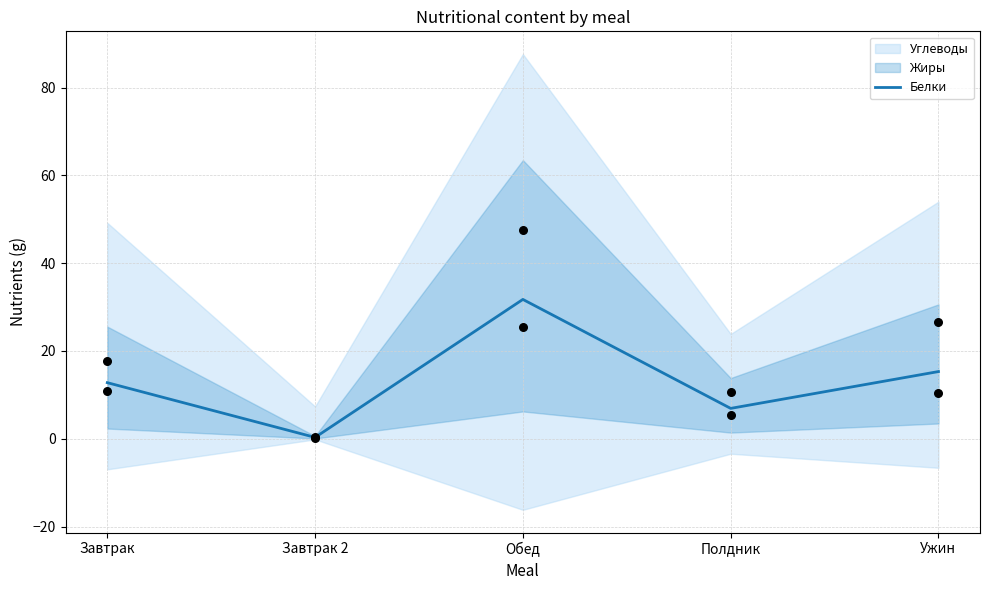

What is the change in value from Завтрак to Завтрак 2?

-12.5